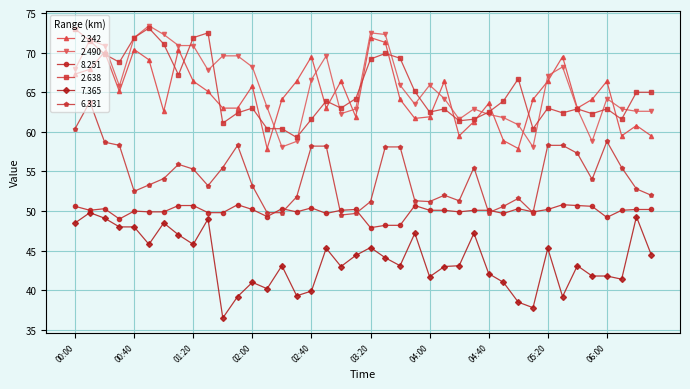

What is the highest value of the 2.638 series?

73.1